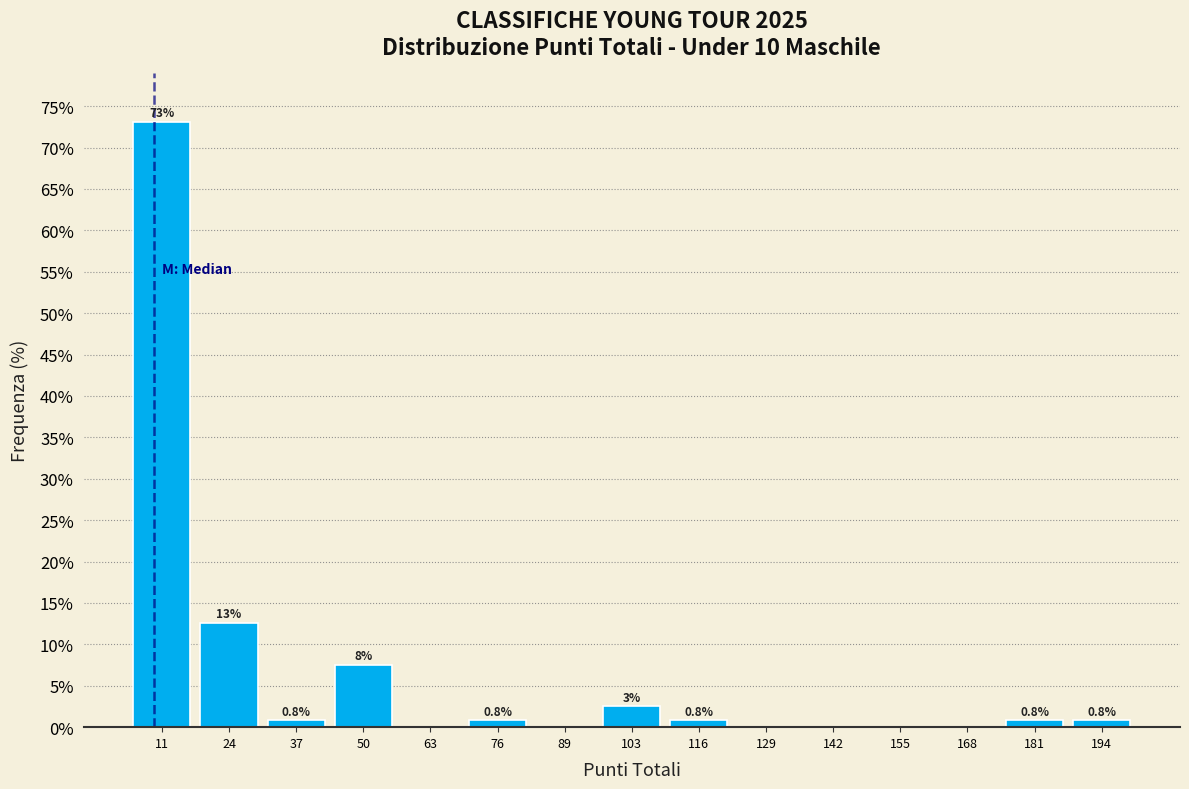

Which range on the x-axis has the tallest bar?

6 to 18